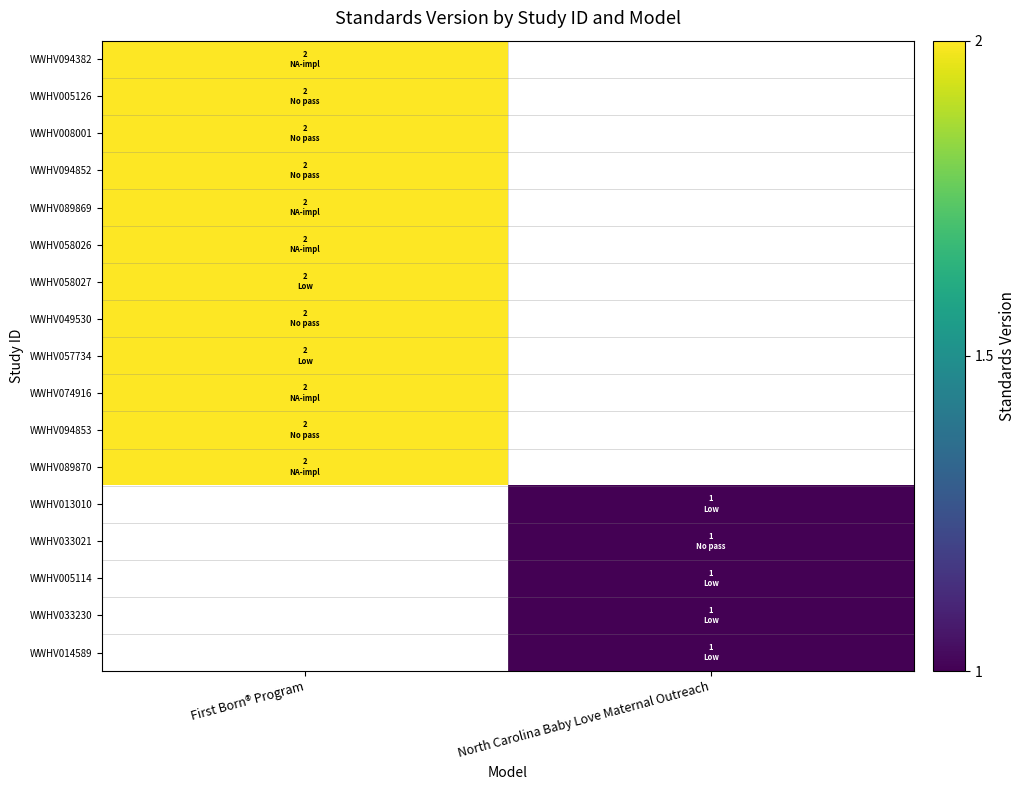

The WWHV089870 series shows 3.5 at First Born® Program. True or false?

False